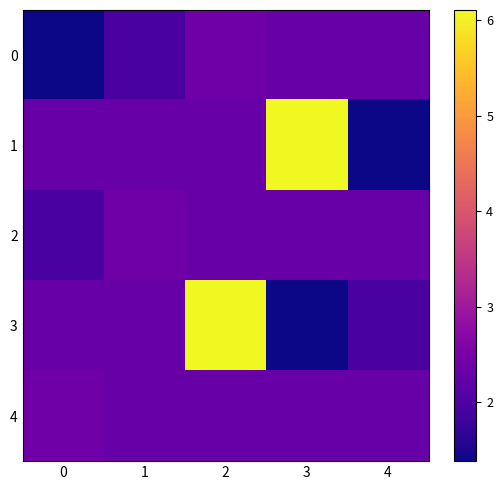

Which series has the largest total across all categories?

1